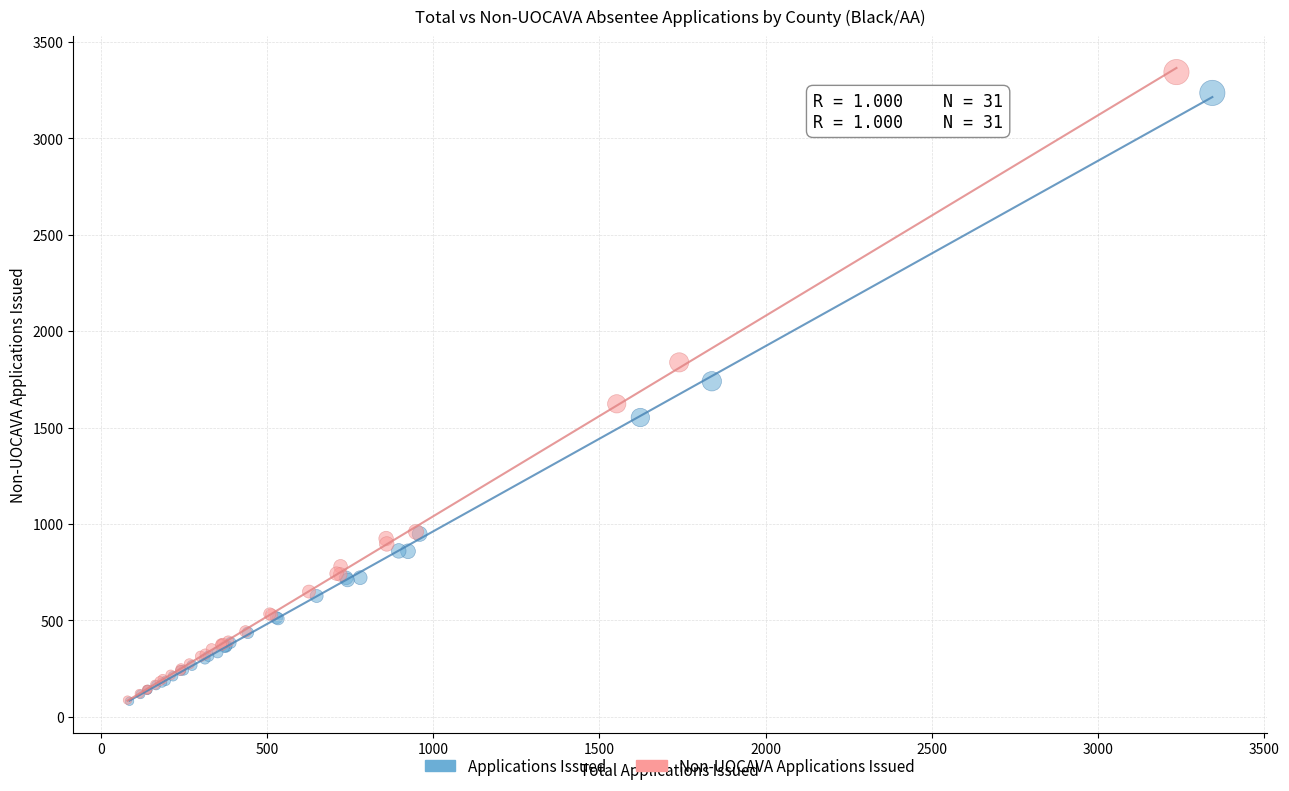

Which series has the widest spread of Y values?

Non-UOCAVA Applications Issued